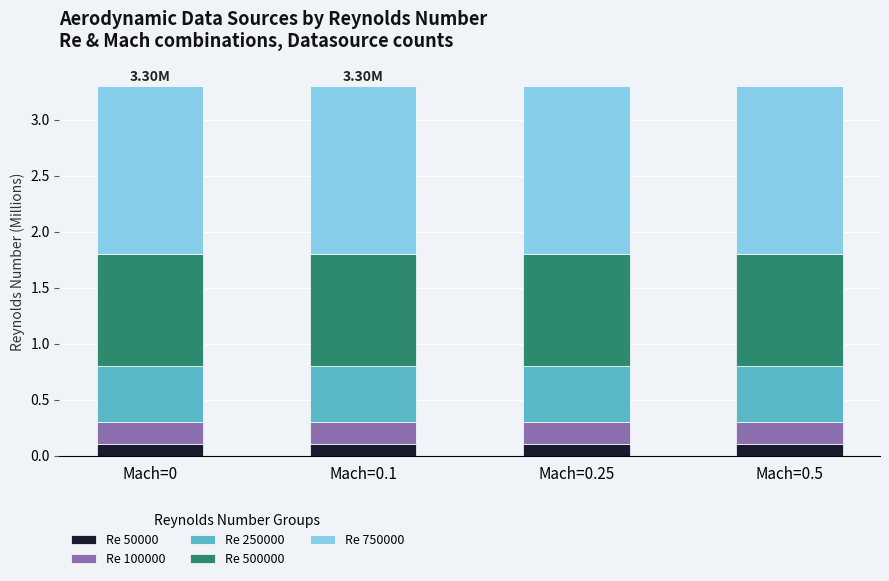

What is the total value across all series at Mach=0.25?

3.3